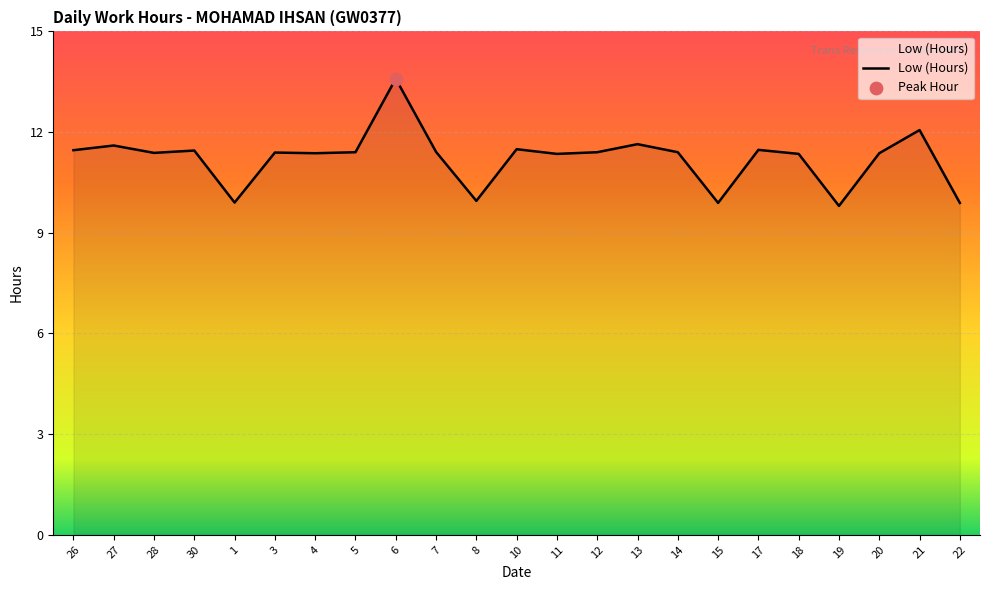

Between 1 and 26, which is larger?

26